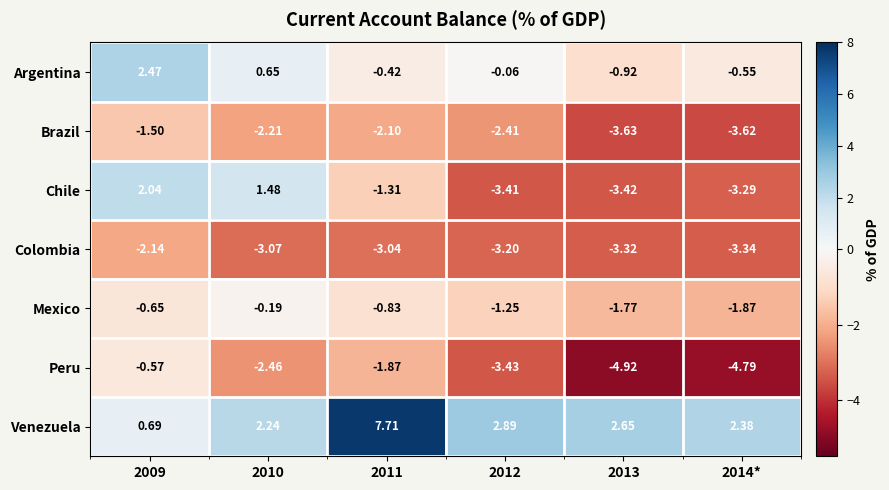

At which category is the sum across all series the highest?

2009